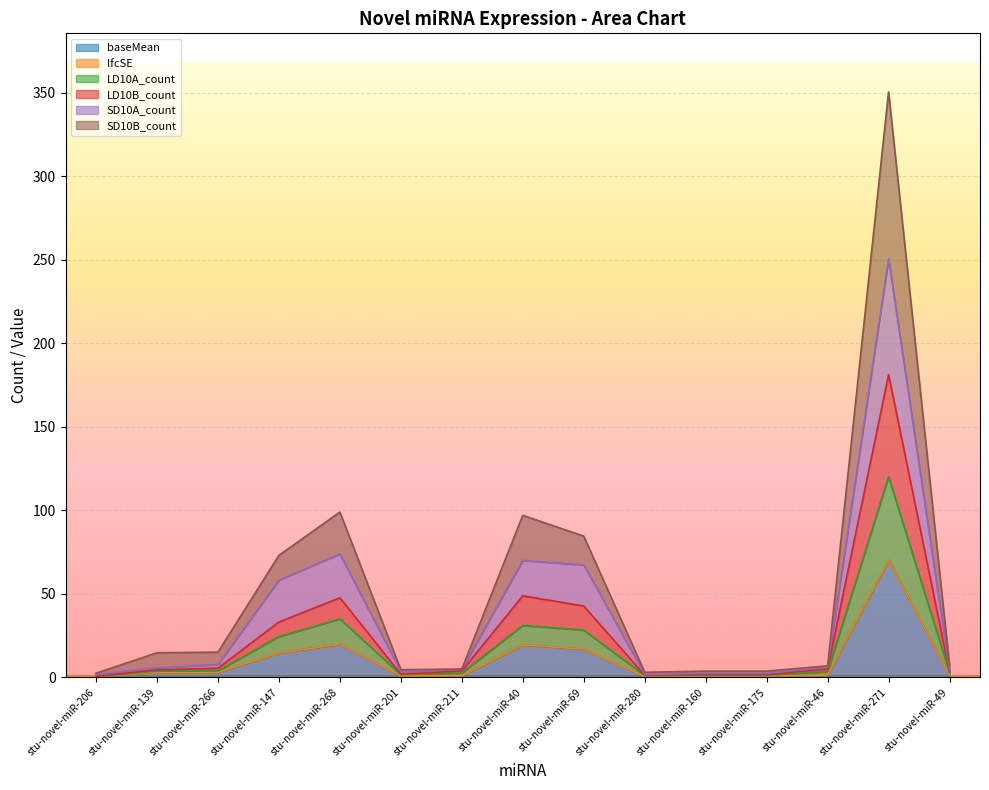

Rank the categories by LD10B_count value from highest to lowest.

stu-novel-miR-271, stu-novel-miR-40, stu-novel-miR-268, stu-novel-miR-69, stu-novel-miR-147, stu-novel-miR-266, stu-novel-miR-46, stu-novel-miR-139, stu-novel-miR-211, stu-novel-miR-49, stu-novel-miR-201, stu-novel-miR-160, stu-novel-miR-175, stu-novel-miR-280, stu-novel-miR-206